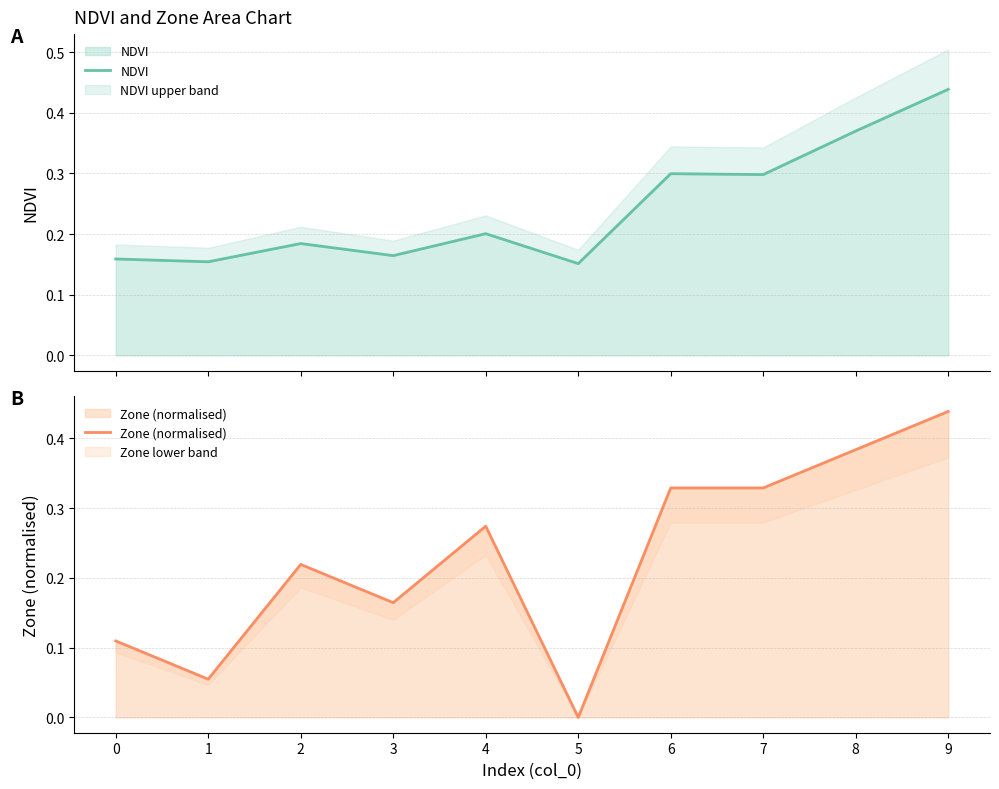

Rank the categories by Zone (normalised) value from highest to lowest.

9, 8, 6, 7, 4, 2, 3, 0, 1, 5